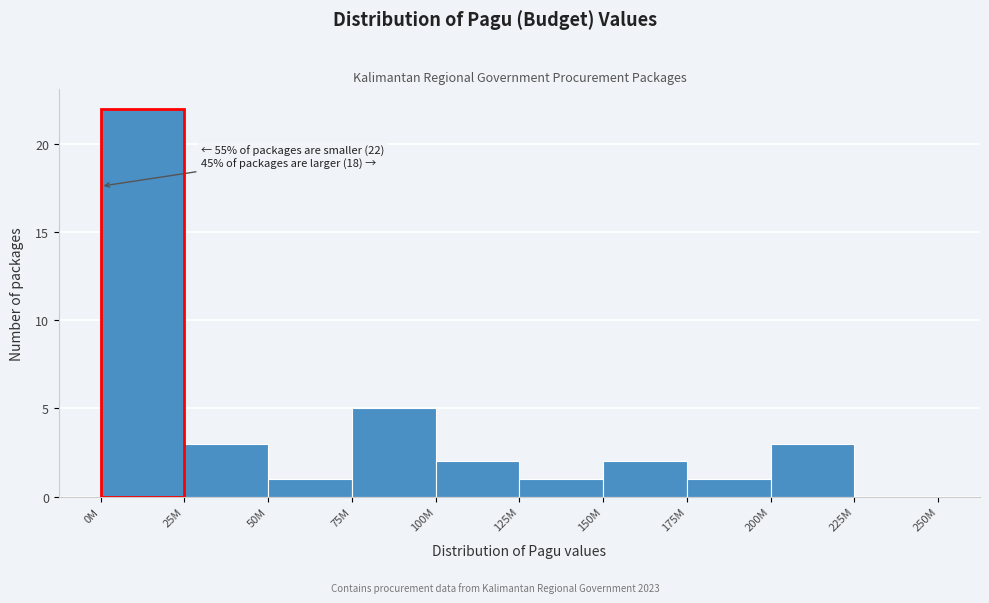

Reading right to left, transcribe all the data shown in this chart.

225M=0	200M=3	175M=1	150M=2	125M=1	100M=2	75M=5	50M=1	25M=3	0M=22